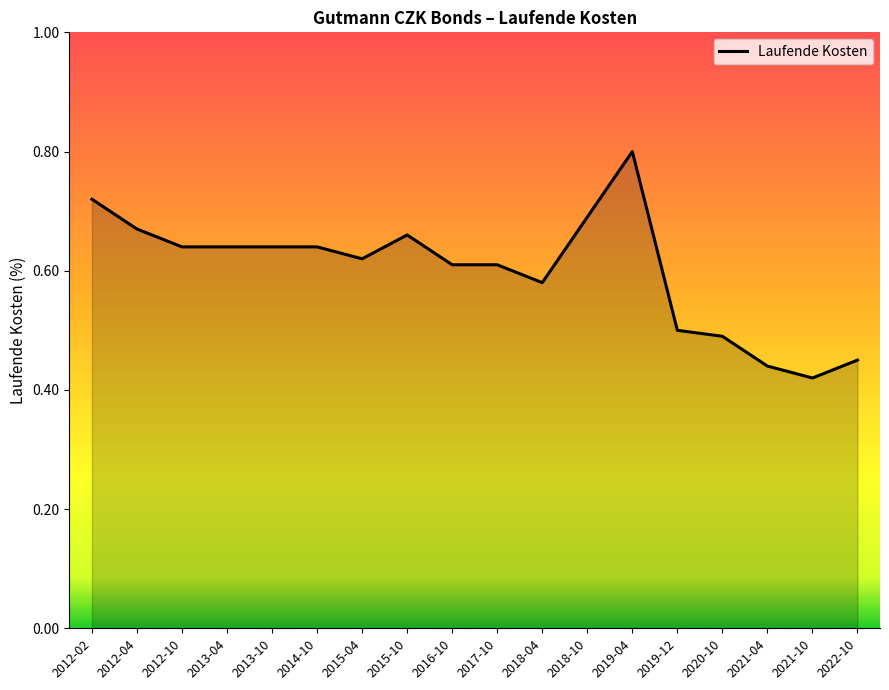

True or false: the data shows 0.5 at 2020-10.

True